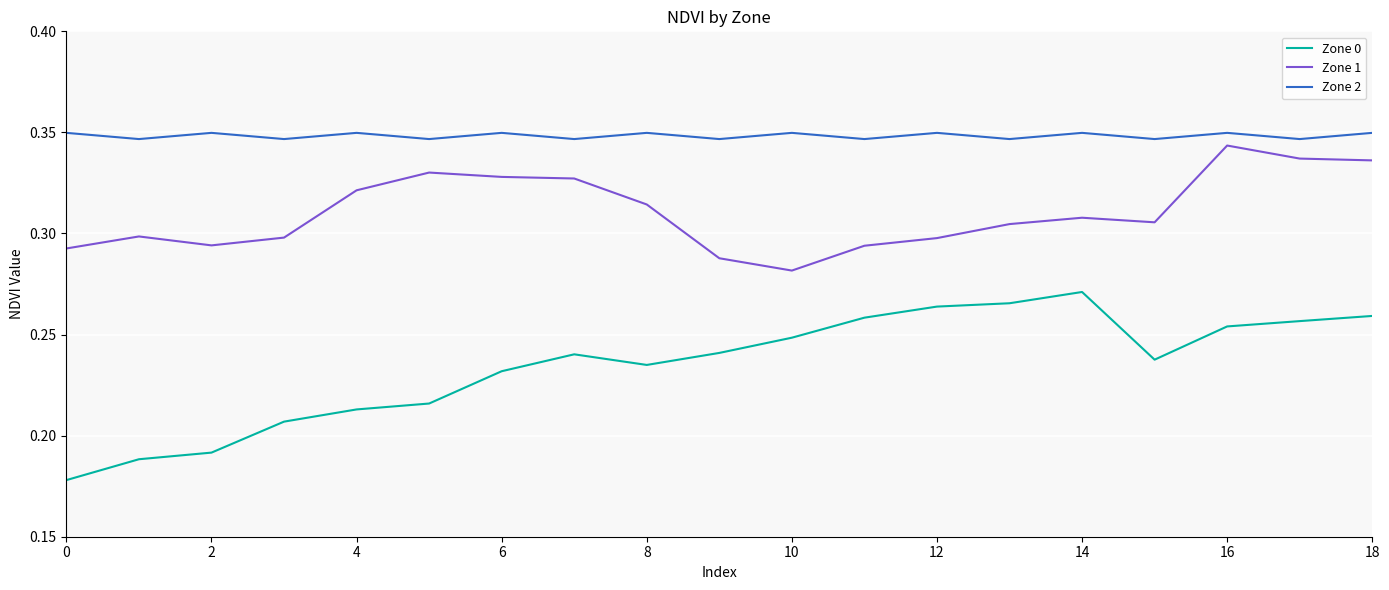

Which series has the largest total across all categories?

Zone 2